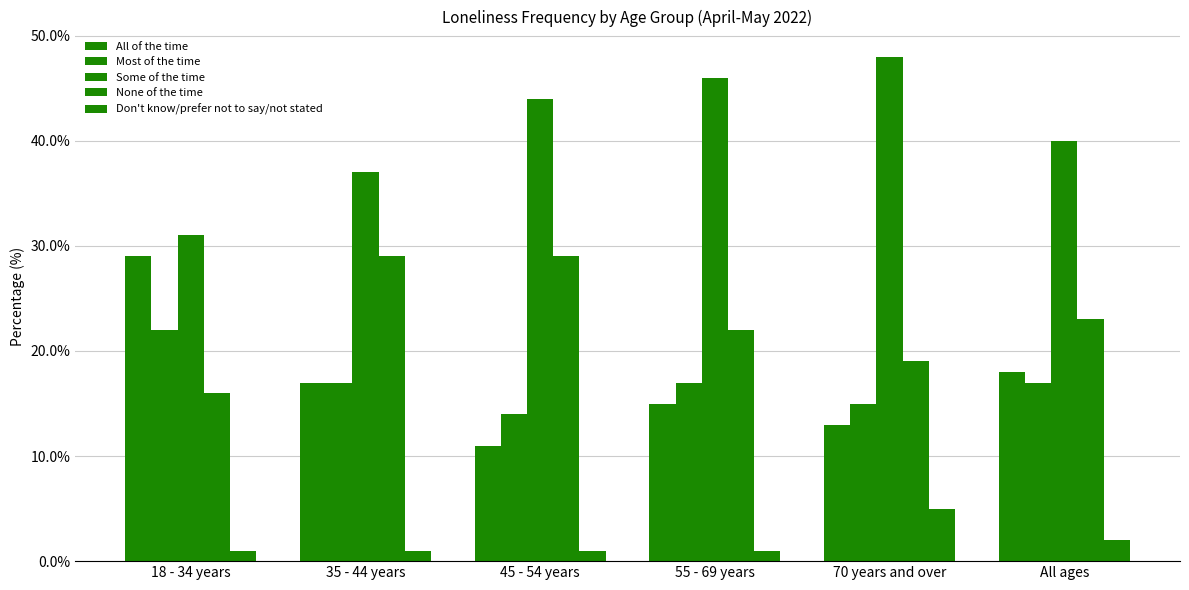

How many series are shown in this chart?

5